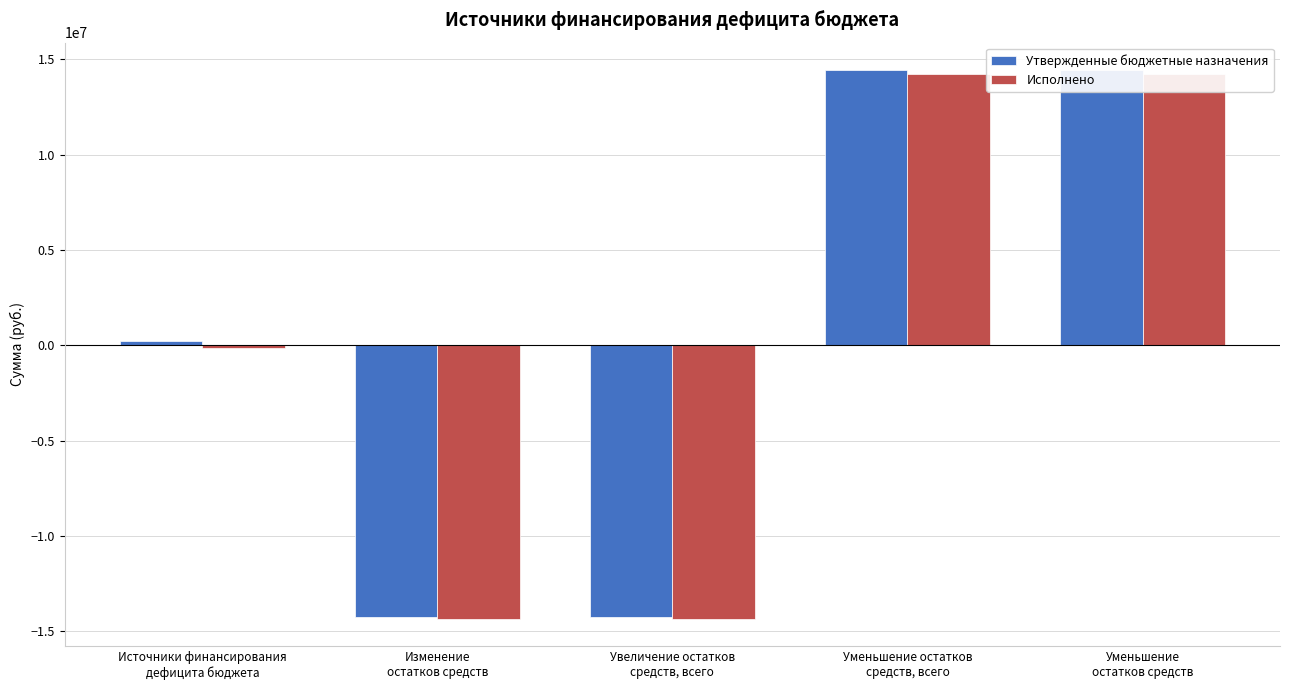

At how many categories does at least one series exceed -8528213?

3